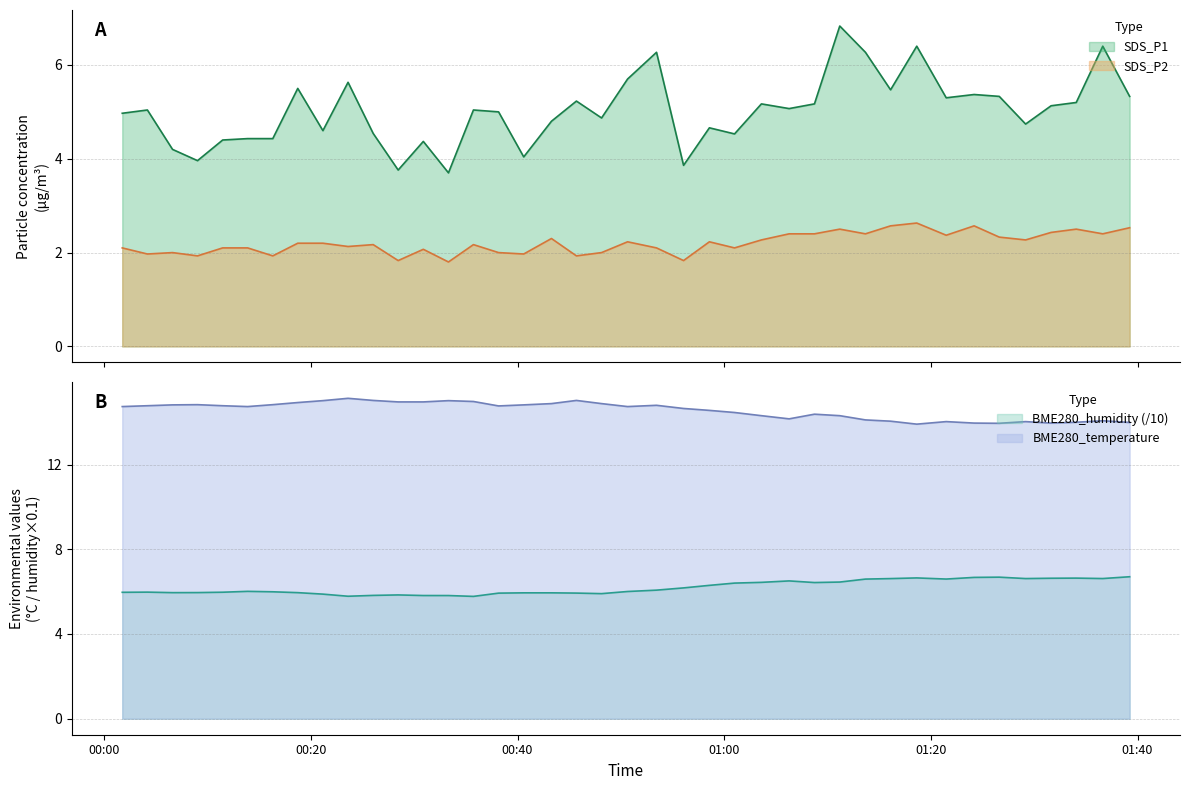

True or false: BME280_temperature and BME280_humidity (/10) cross at least once.

False